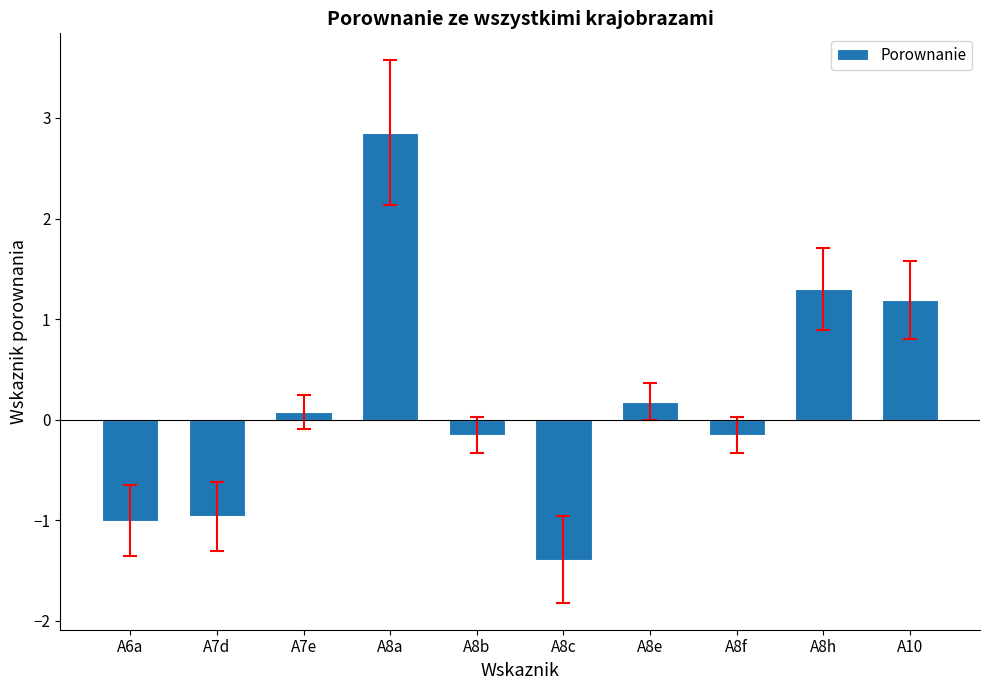

True or false: the data shows -0.2 at A8f.

True